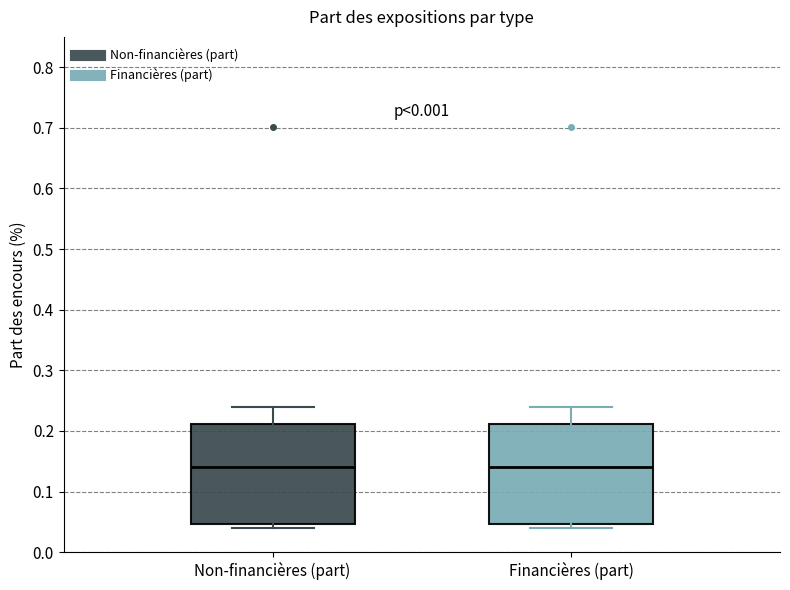

Where does the upper whisker of the box for Non-financières (part) end on the y-axis? The values are not printed on the chart, so give them approximately, as read against the axis.

0.24